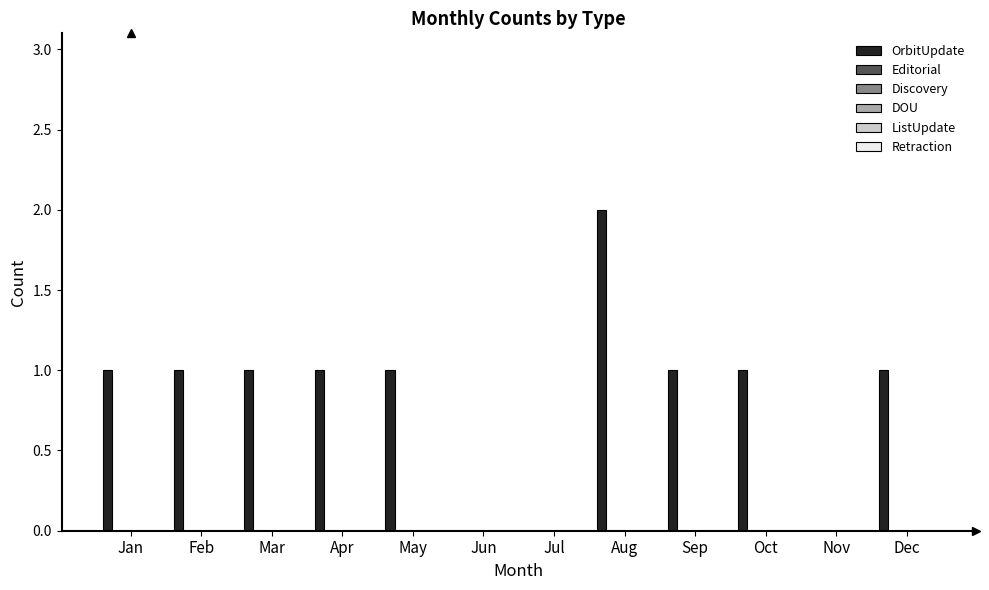

Are the bars horizontal?

No